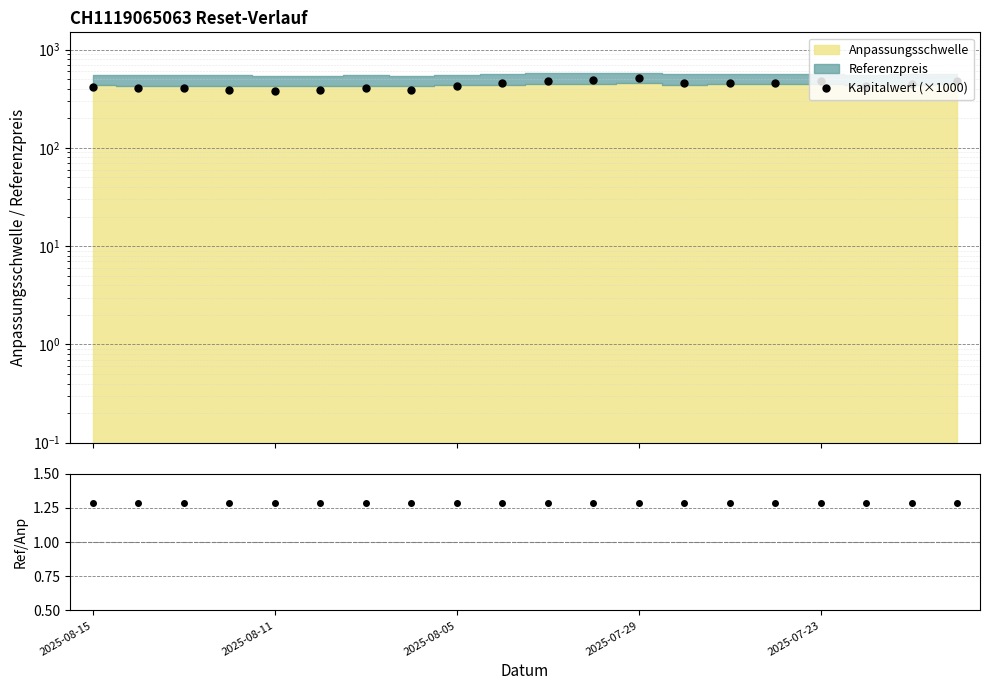

True or false: Referenzpreis/Anpassungsschwelle and Kapitalwert (×1000) cross at least once.

False